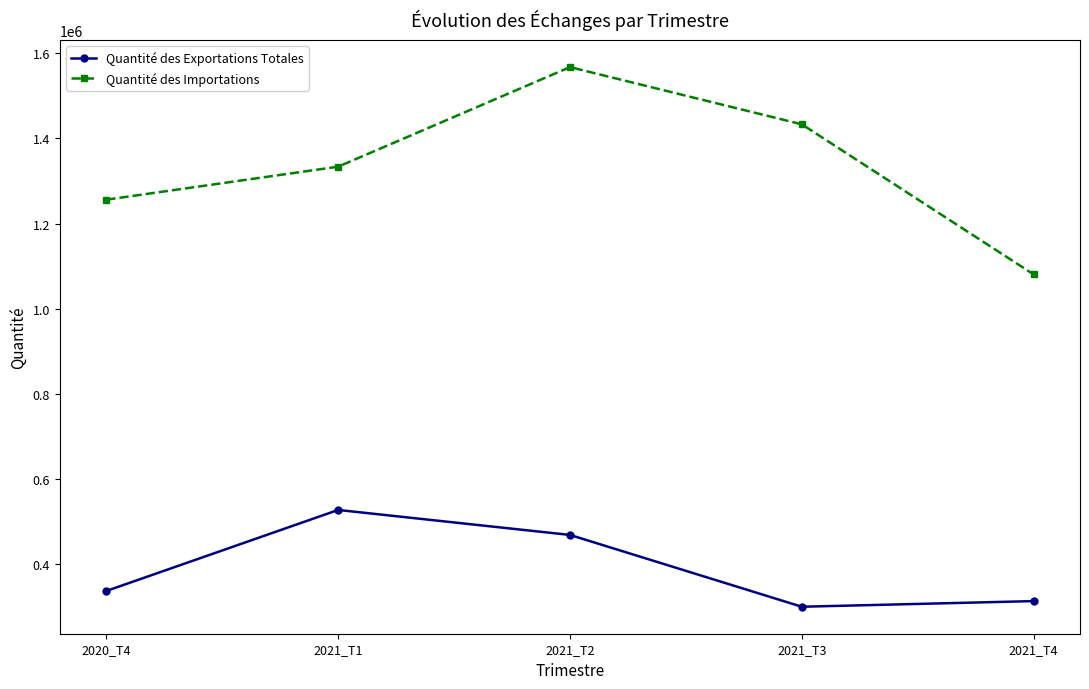

What is the value of the Quantité des Exportations Totales point at the 4th from the left?

299520.1